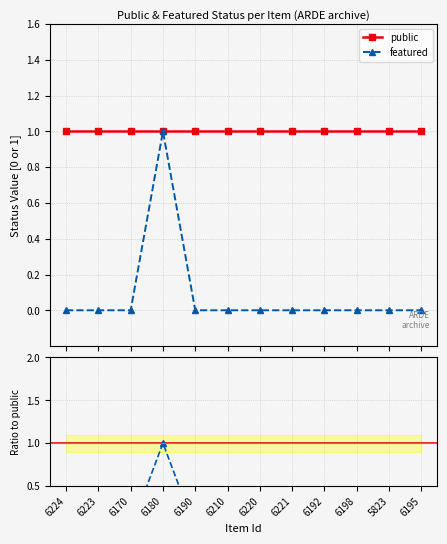

Which has a higher value, 6170 or 6195?

6170